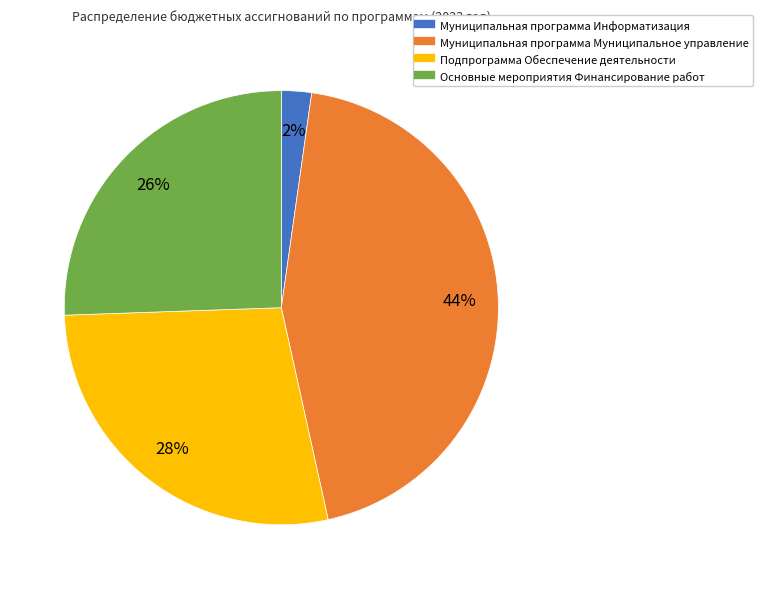

What is the largest slice in the pie chart?

Муниципальная программа Муниципальное управление